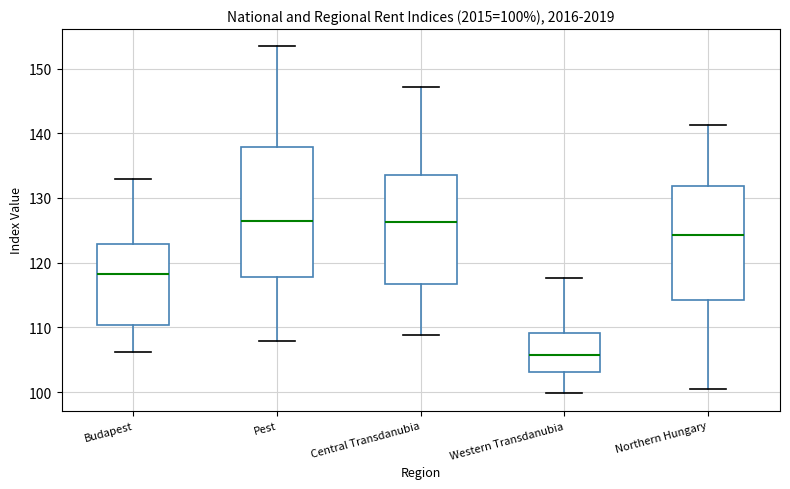

Comparing the boxes themselves (not the whiskers), which one is the tallest?

Pest